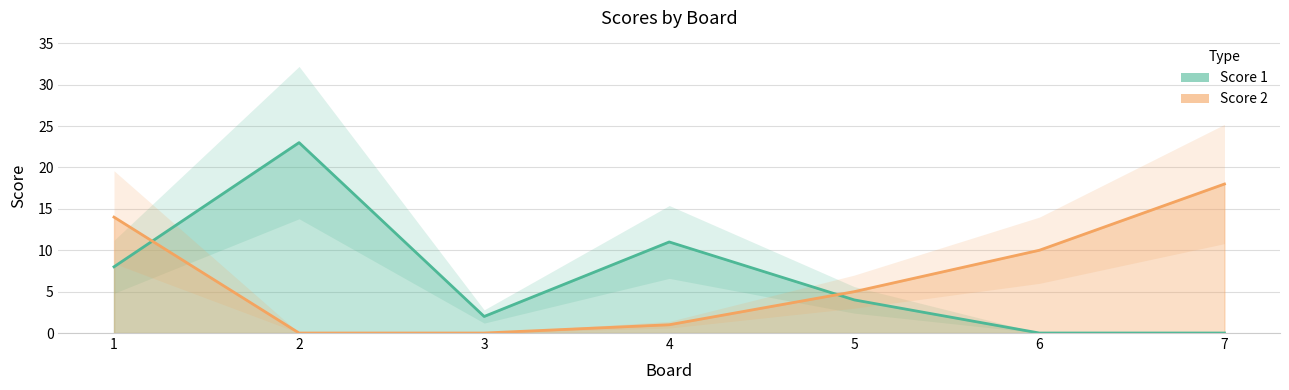

After their last crossing, which series has the higher values: Score 2 or Score 1?

Score 2